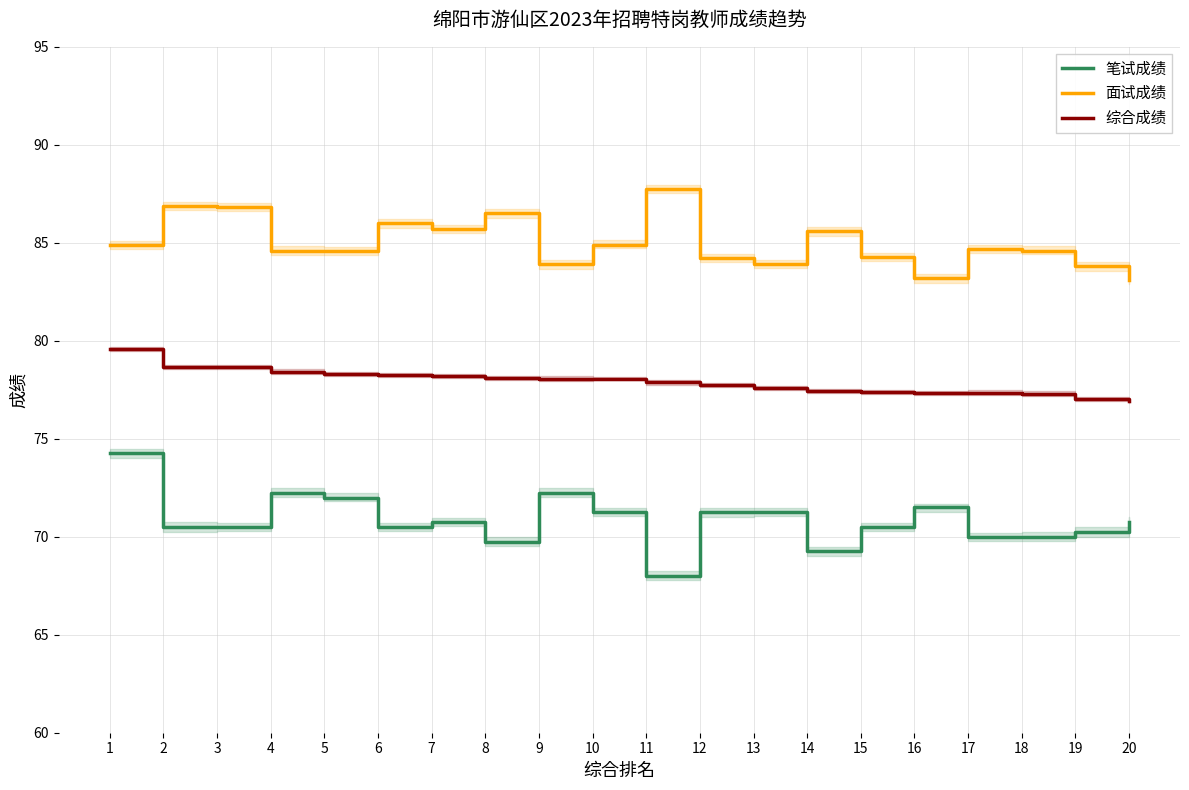

Where is the first local minimum for 笔试成绩?

6